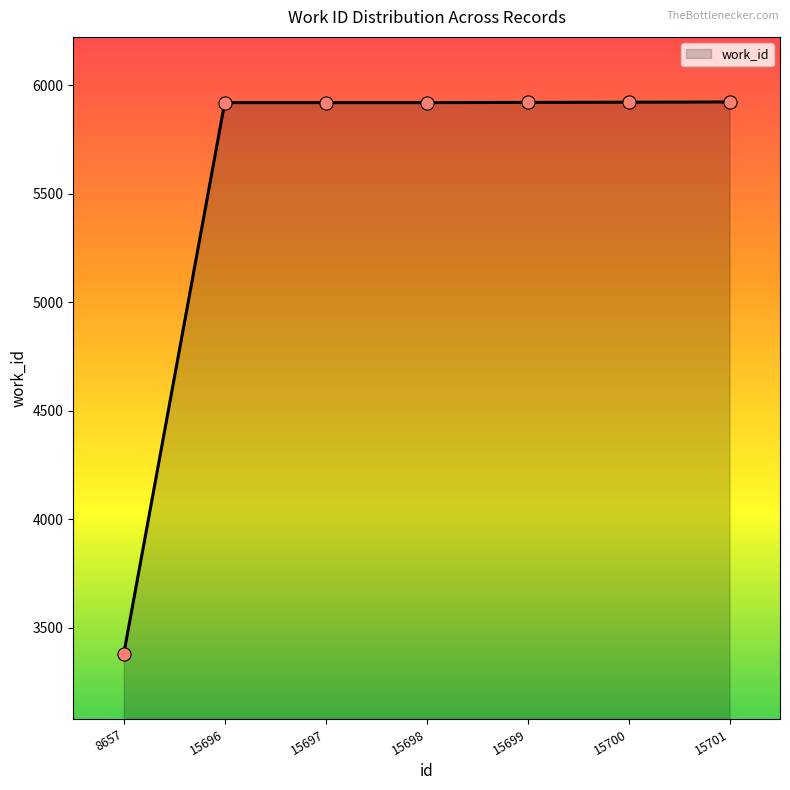

What is the change in value from 15697 to 15700?

+2